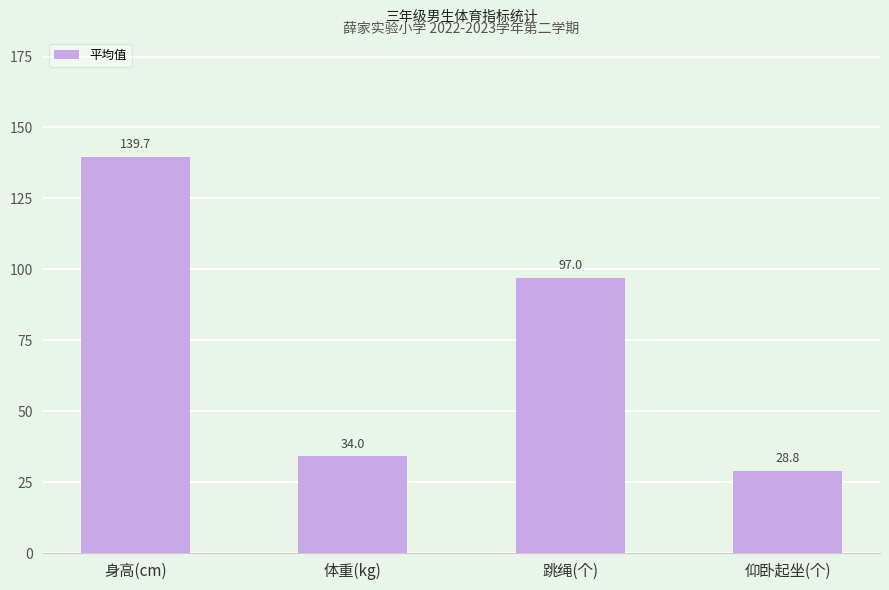

What is the sum of all values?

299.5